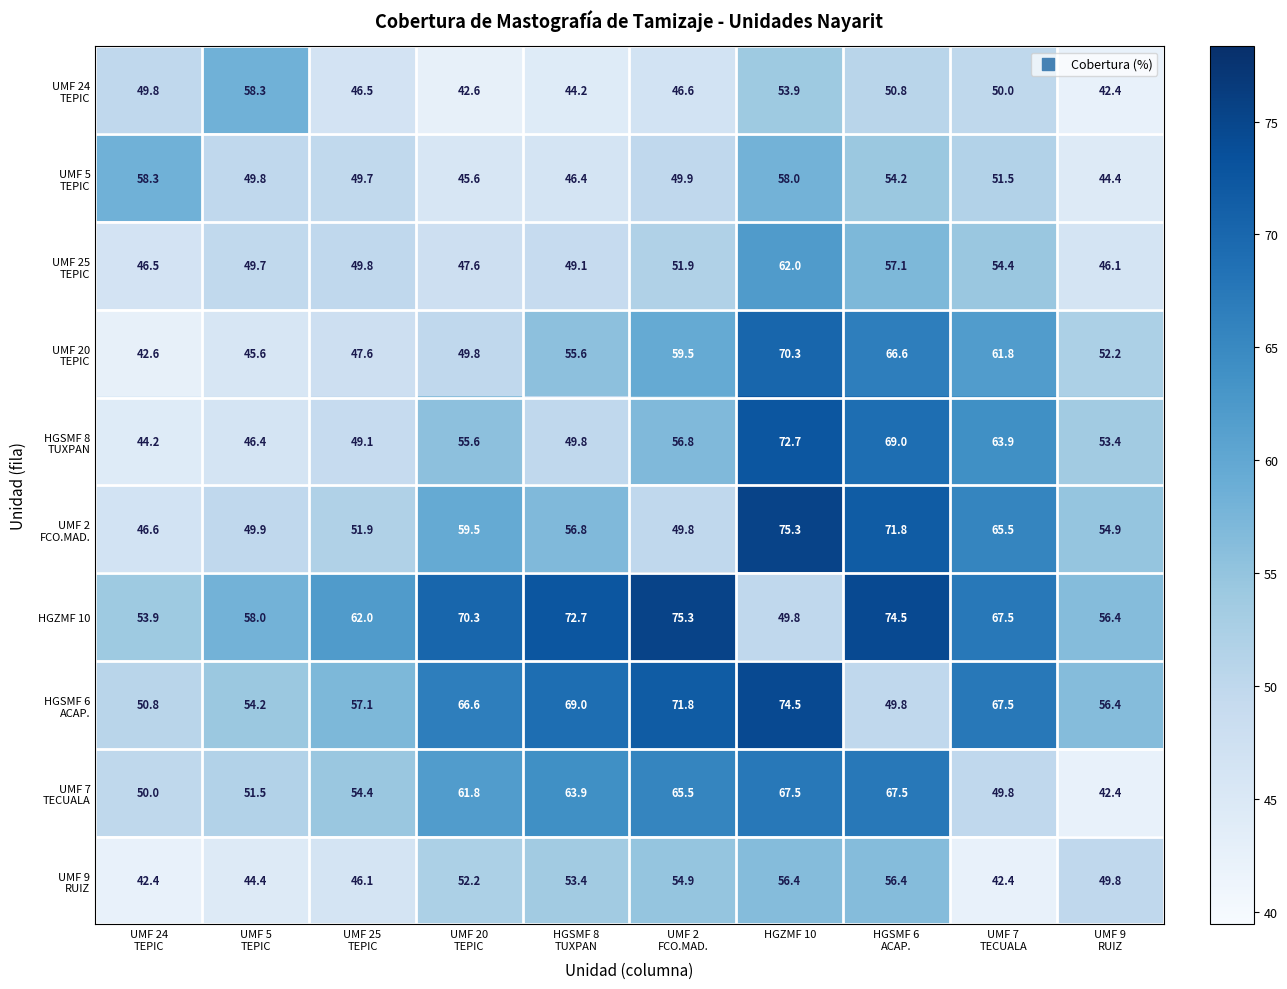

What is the smallest value displayed?

42.4